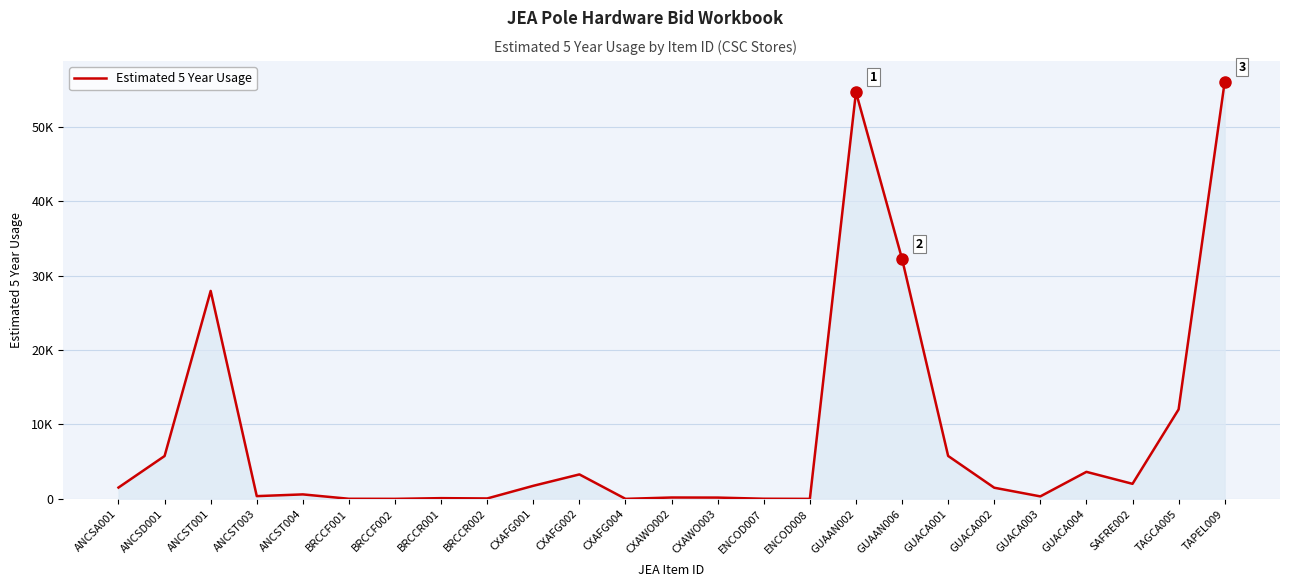

Does the chart display data point markers on the line(s)?

No